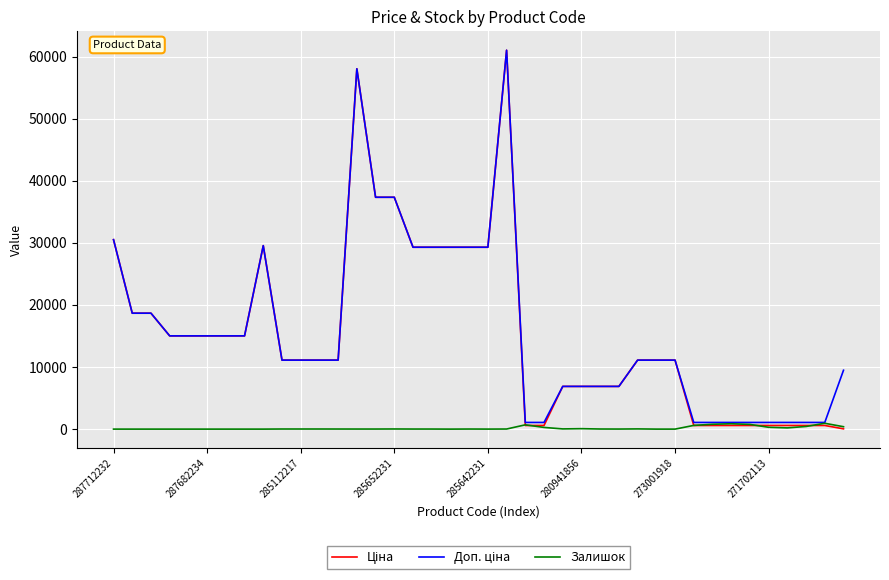

At how many categories does at least one series exceed 21724?

11